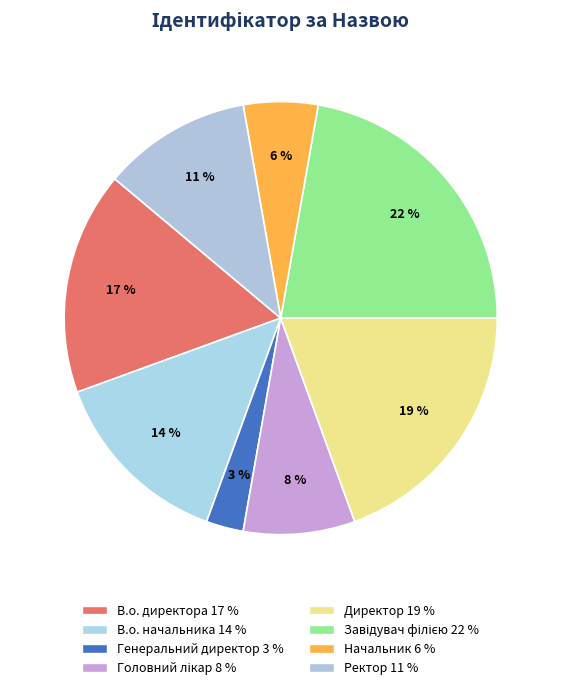

Which slice is the smallest?

Генеральний директор